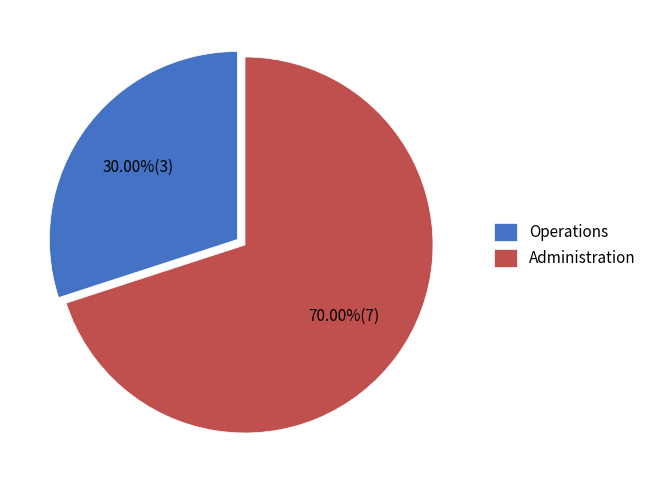

To the nearest percent, what percentage of the pie is Administration?

70%